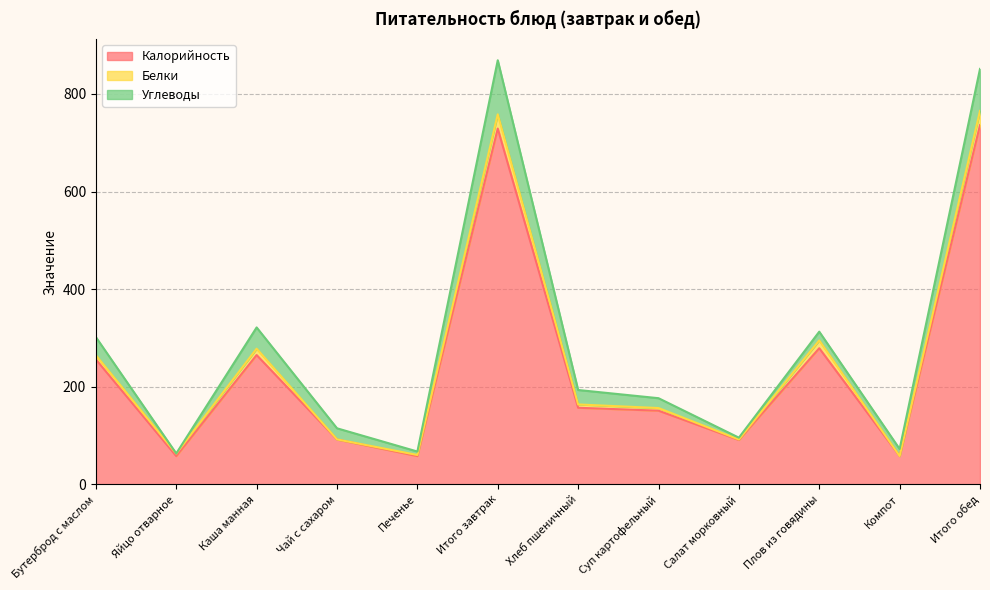

What is the label of the 4th point from the right?

Салат морковный